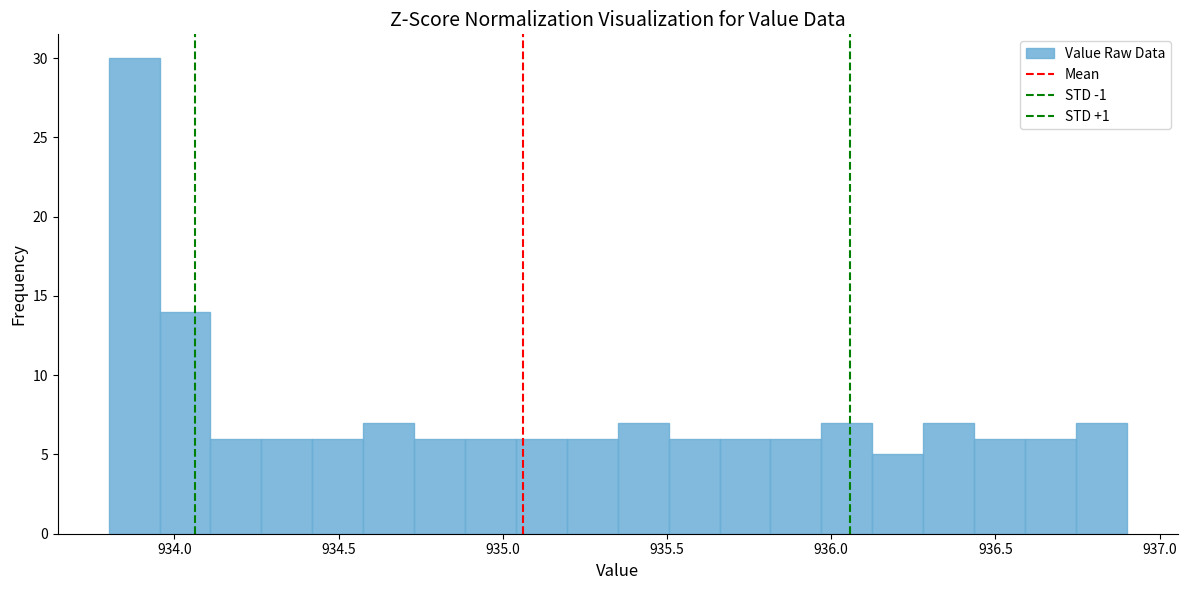

Around what value on the x-axis is the tallest bar? Give the approximate position of its centre, as read against the axis.

933.90